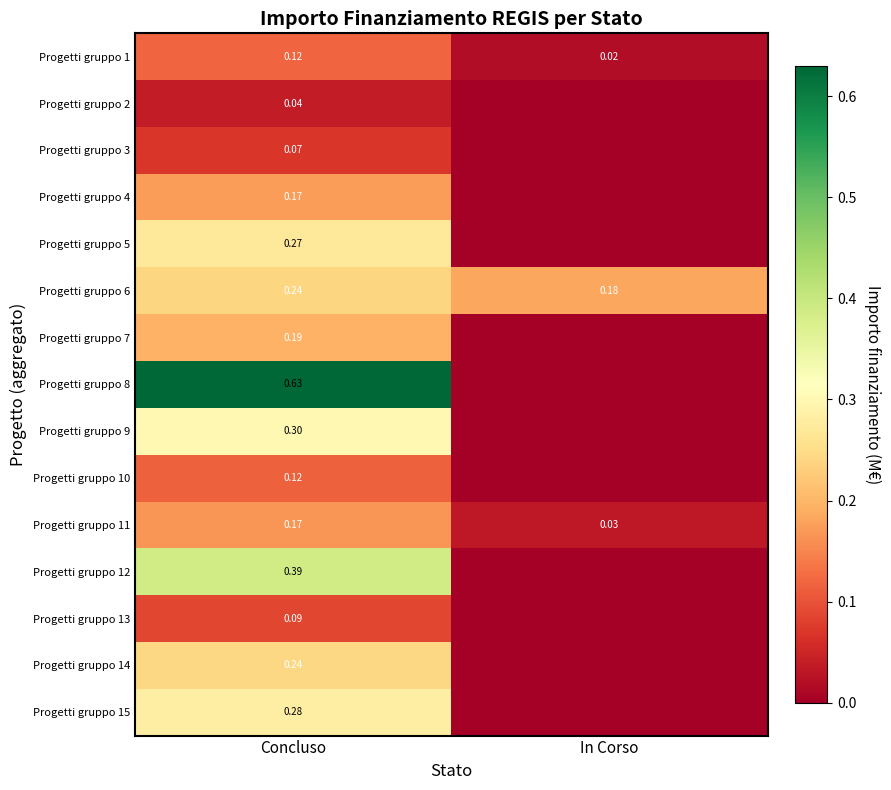

At how many categories does at least one series exceed 0?

2